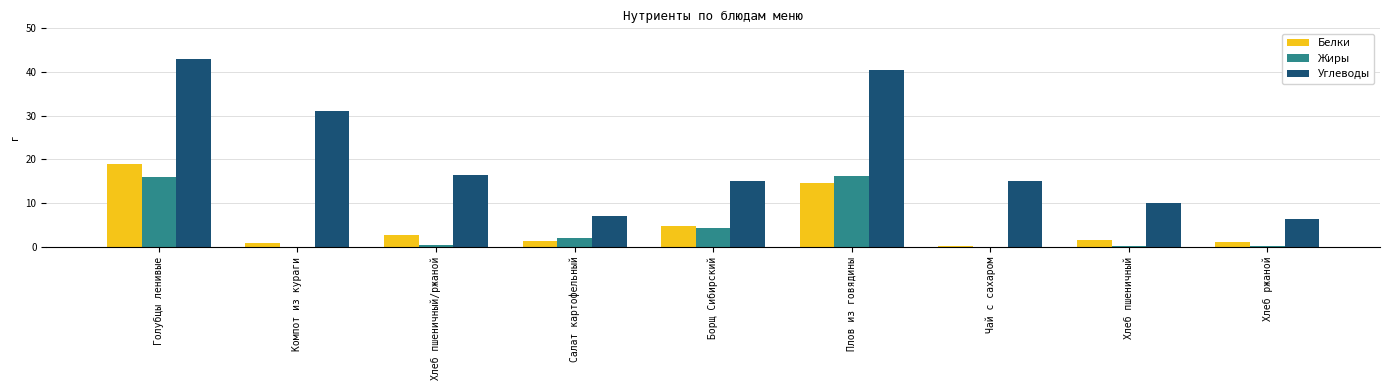

What is the maximum value shown in the chart?

43.0